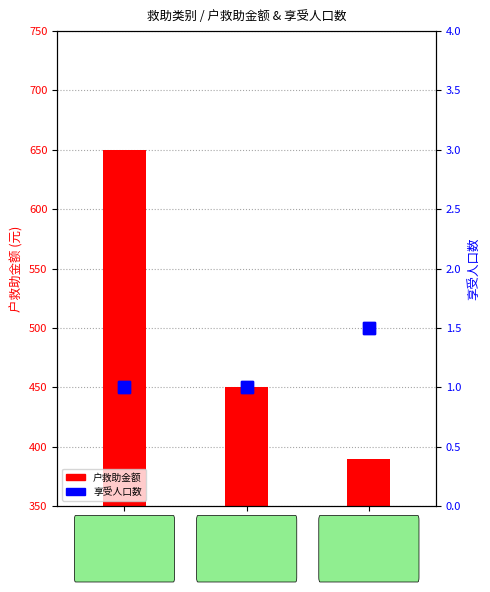

What is the difference between the highest and lowest values at A?

649.0